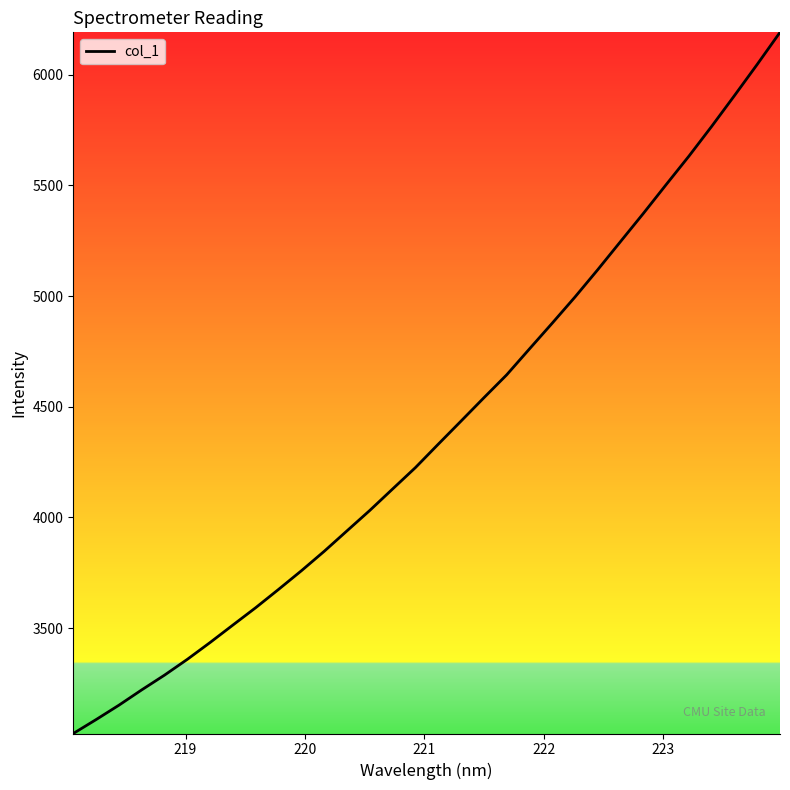

What is the difference between the second highest and second lowest values?

2960.8